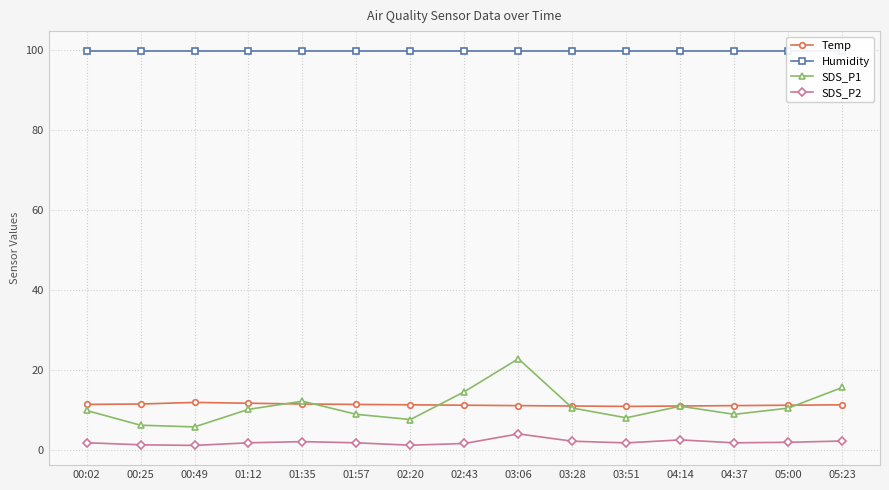

True or false: Humidity and SDS_P1 cross at least once.

False